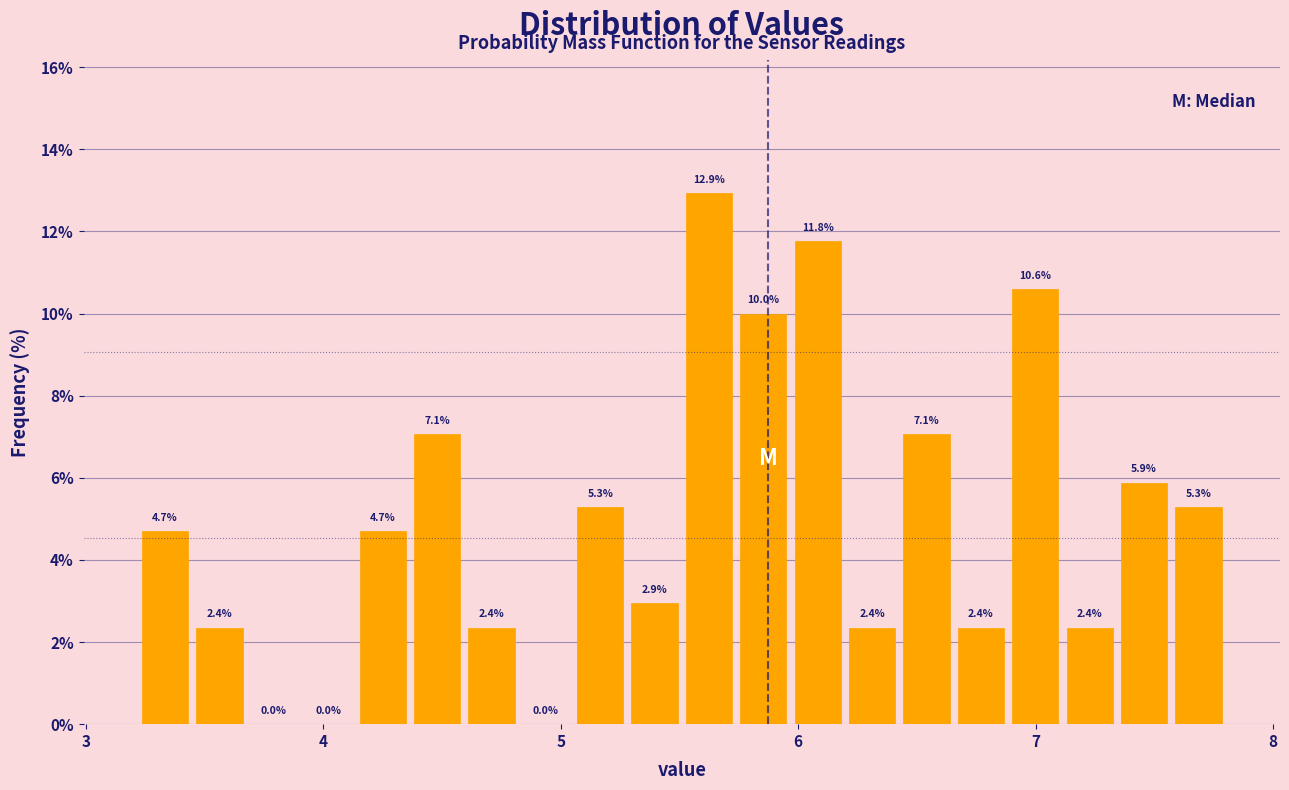

Read against the x-axis, roughly where is the centre of the tallest bar?

5.6